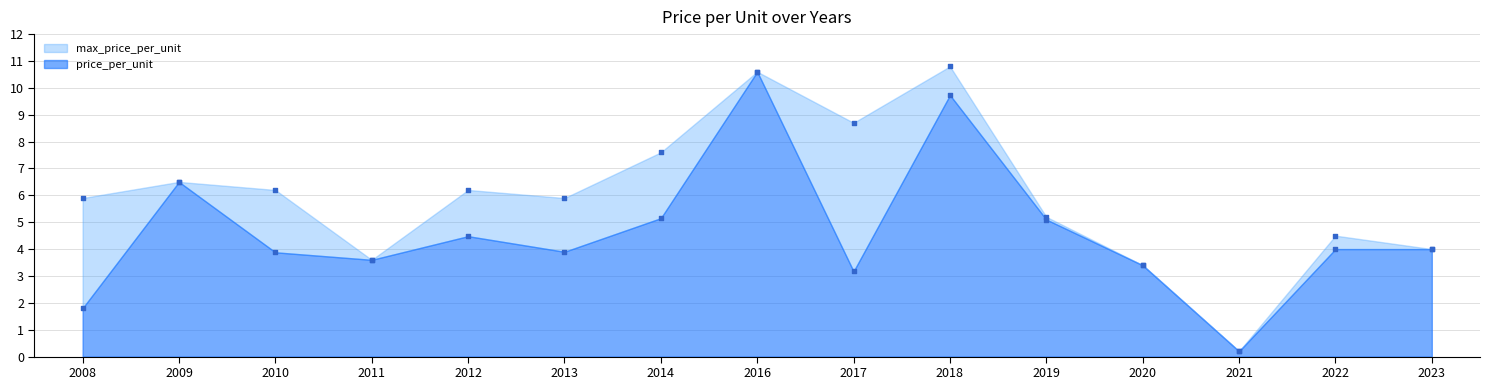

What are all the series names shown in the legend?

price_per_unit, max_price_per_unit